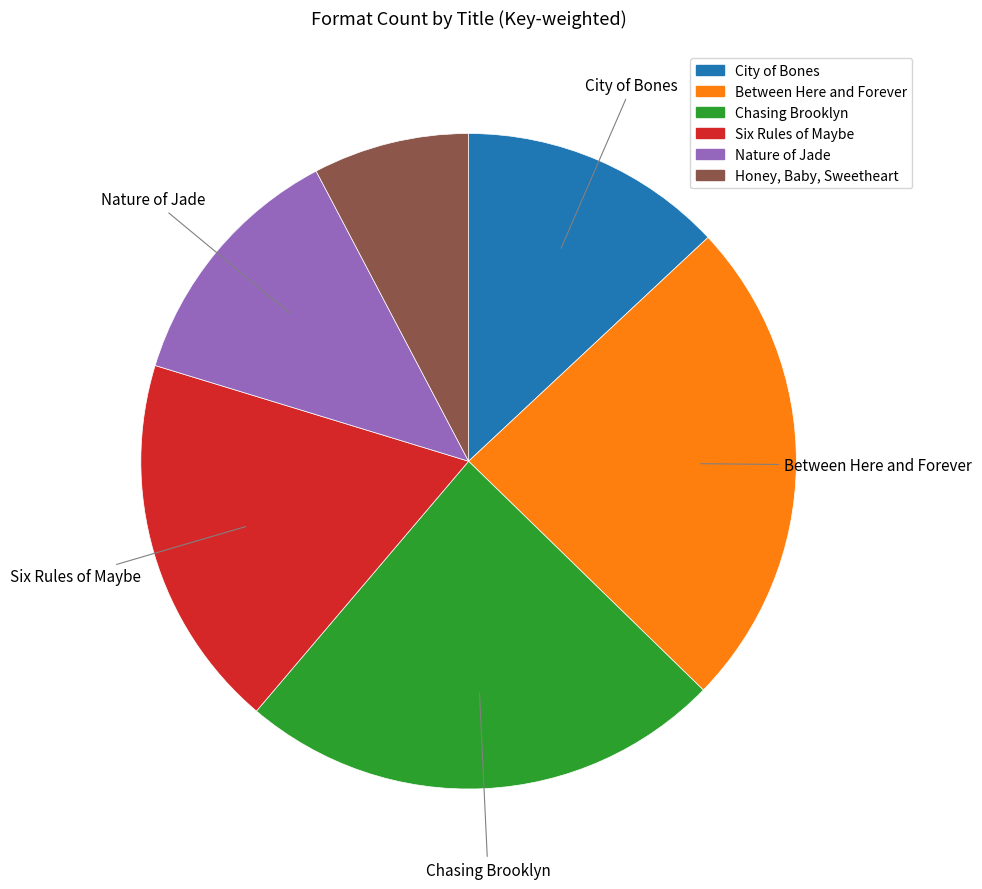

Does Chasing Brooklyn represent more than half of the total?

No